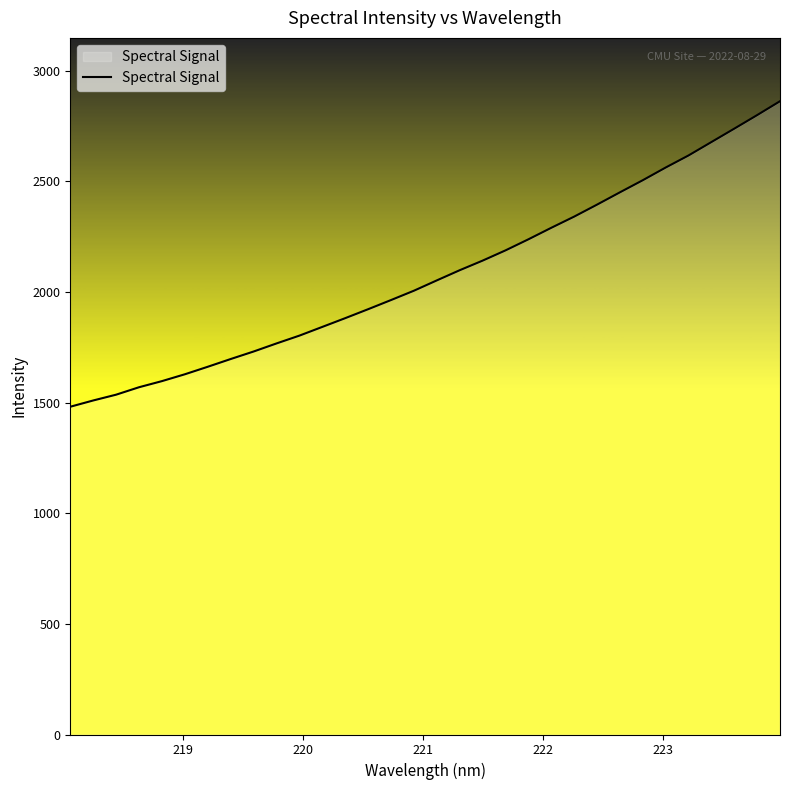

What is the maximum value shown in the chart?

2862.0